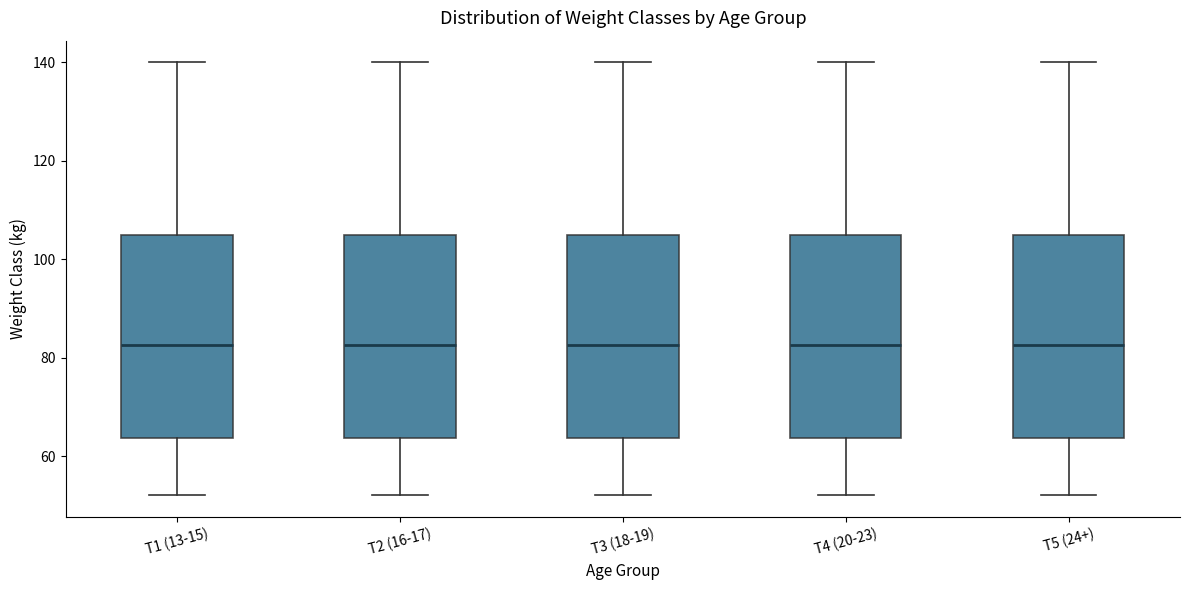

Reading left to right, read every box against the y-axis: the position of its median line, the range the box covers, and the ends of its whiskers. The values are not printed on the chart, so give them approximately, as read against the axis.

T1 (13-15): median 82, box 64 to 106, whiskers 52 to 140
T2 (16-17): median 82, box 64 to 106, whiskers 52 to 140
T3 (18-19): median 82, box 64 to 106, whiskers 52 to 140
T4 (20-23): median 82, box 64 to 106, whiskers 52 to 140
T5 (24+): median 82, box 64 to 106, whiskers 52 to 140